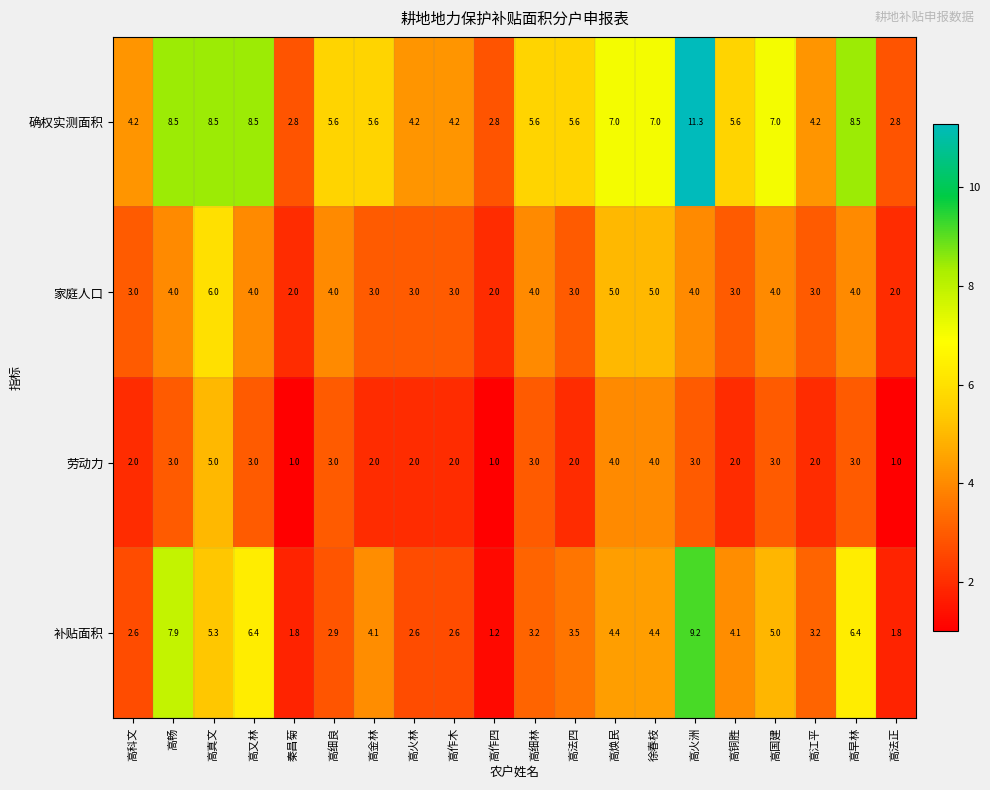

Count the 劳动力 values in the range 2 to 3.

14